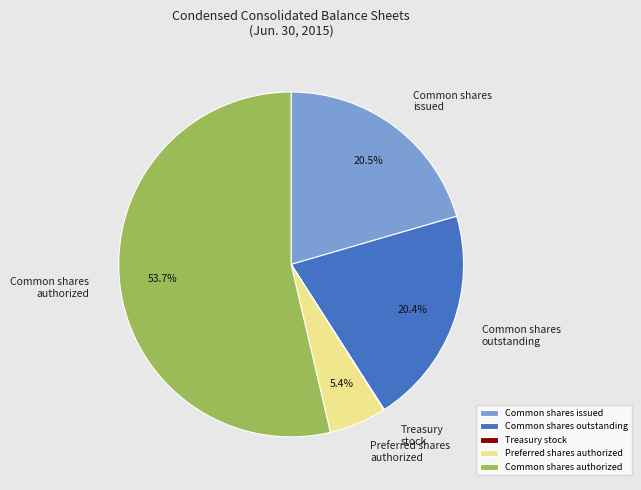

What is the largest slice in the pie chart?

Common shares authorized